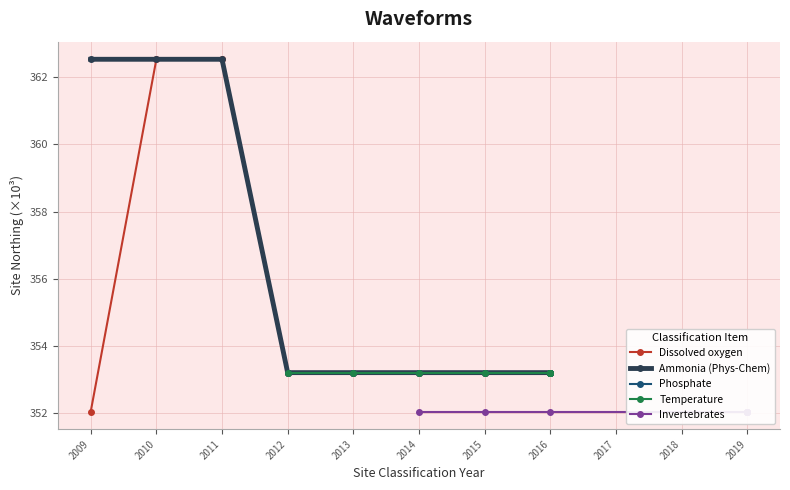

Does the chart have visible grid lines?

Yes